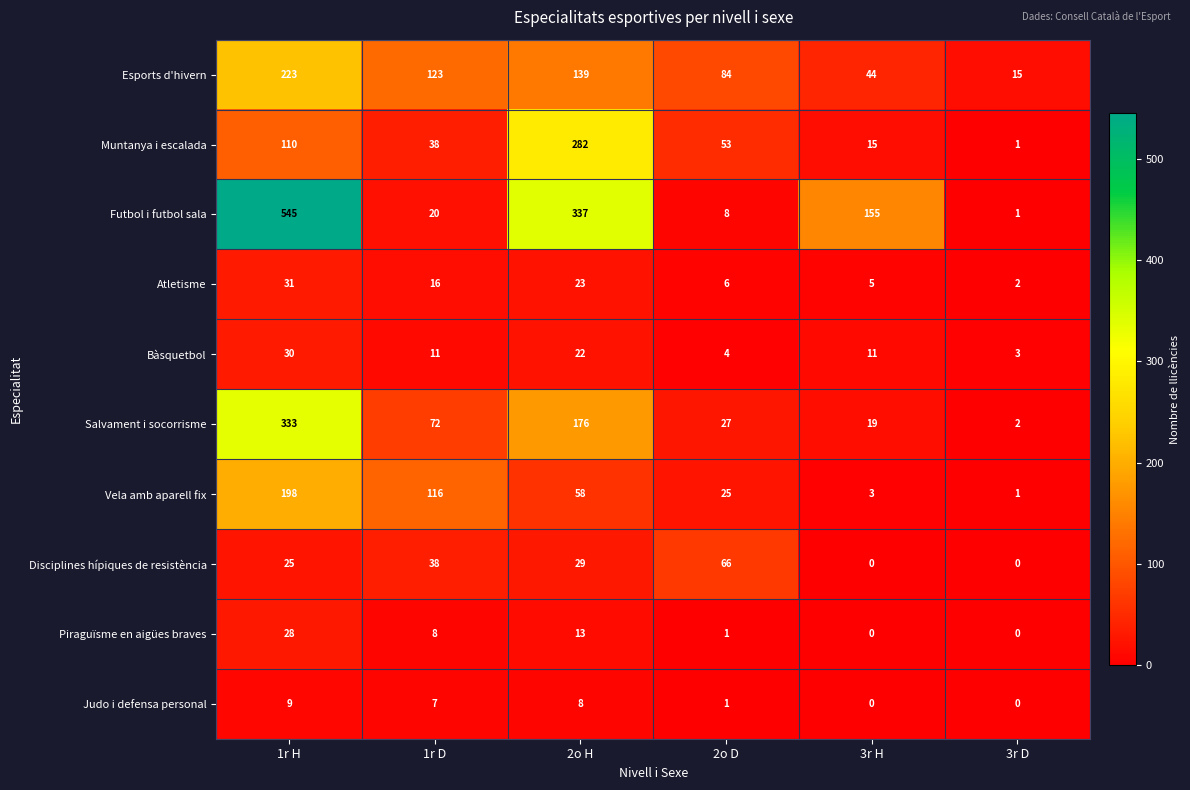

What is the sum of all Salvament i socorrisme values?

629